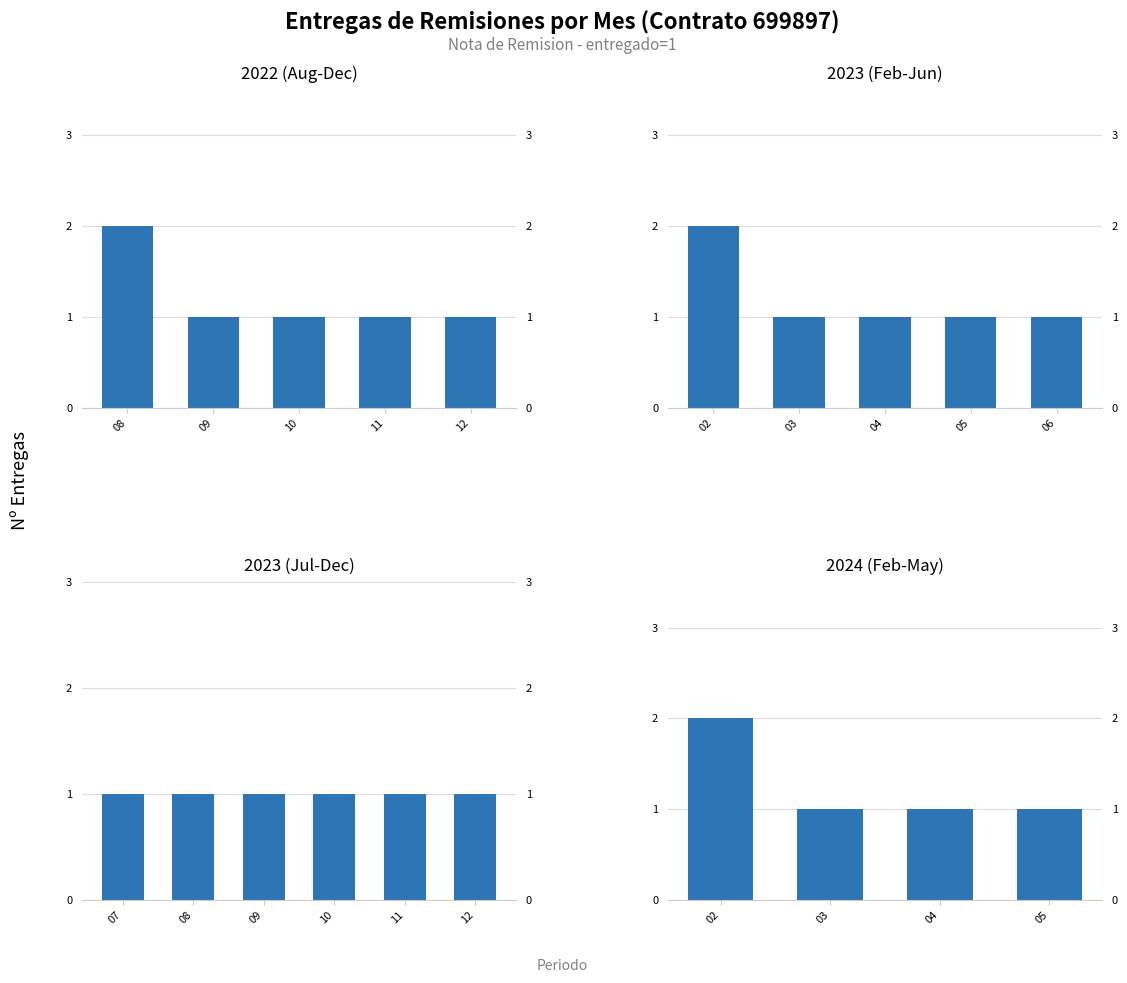

How many bars are there in total?

20